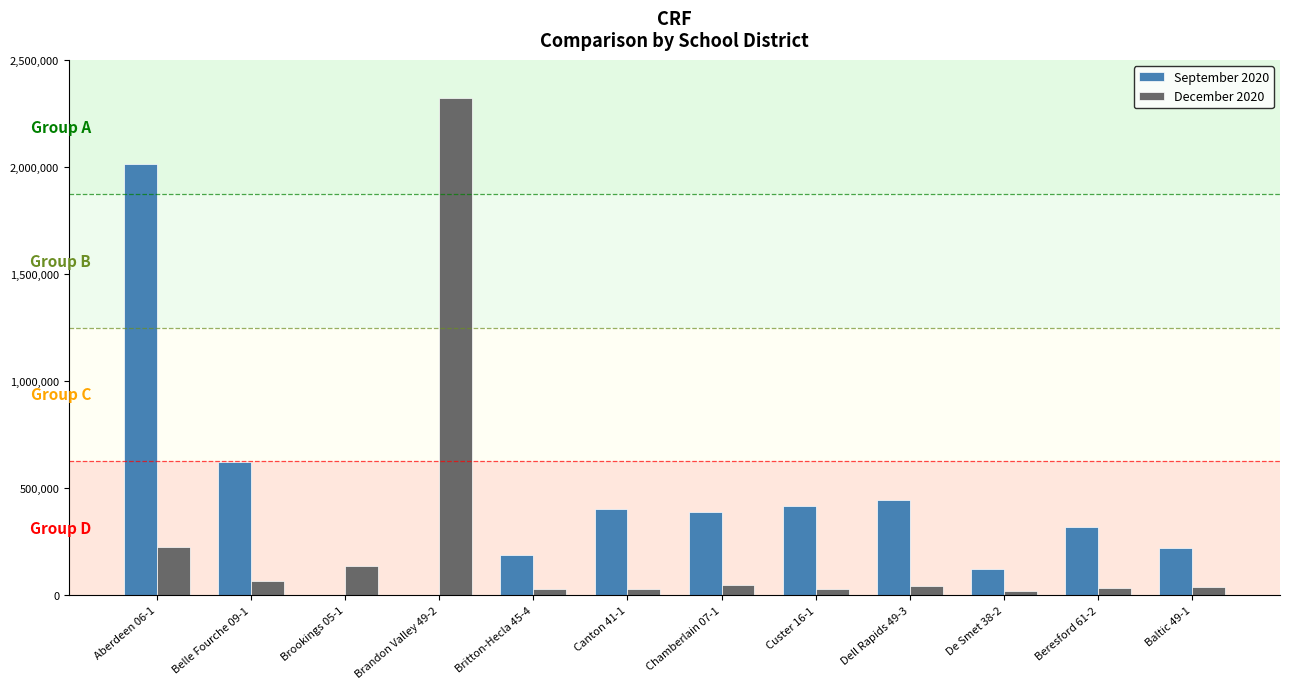

Count the number of data series in this chart.

2